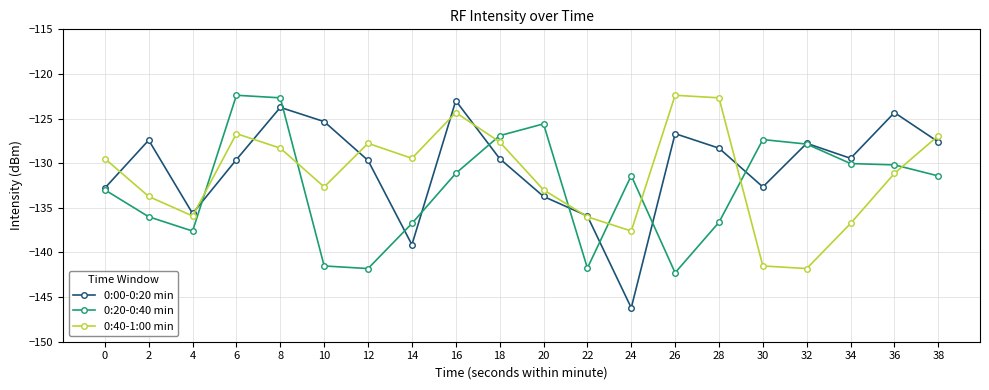

At which label does 0:40-1:00 min first exceed -129?

6